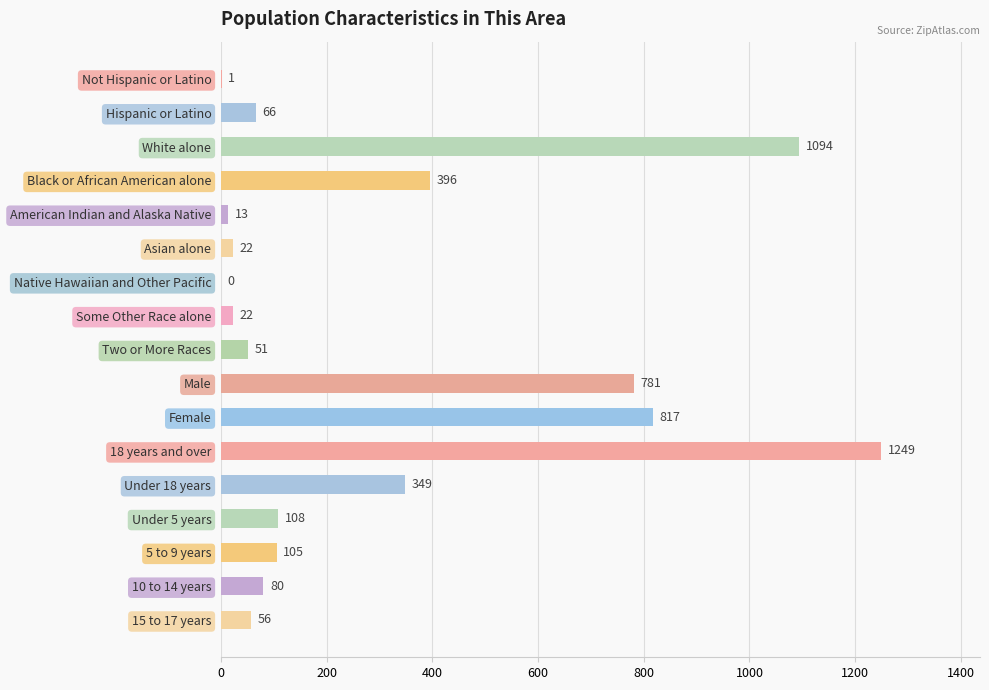

Reading top to bottom, list all the values displayed in this chart.

Not Hispanic or Latino=1	Hispanic or Latino=66	White alone=1094	Black or African American alone=396	American Indian and Alaska Native=13	Asian alone=22	Native Hawaiian and Other Pacific=0	Some Other Race alone=22	Two or More Races=51	Male=781	Female=817	18 years and over=1249	Under 18 years=349	Under 5 years=108	5 to 9 years=105	10 to 14 years=80	15 to 17 years=56